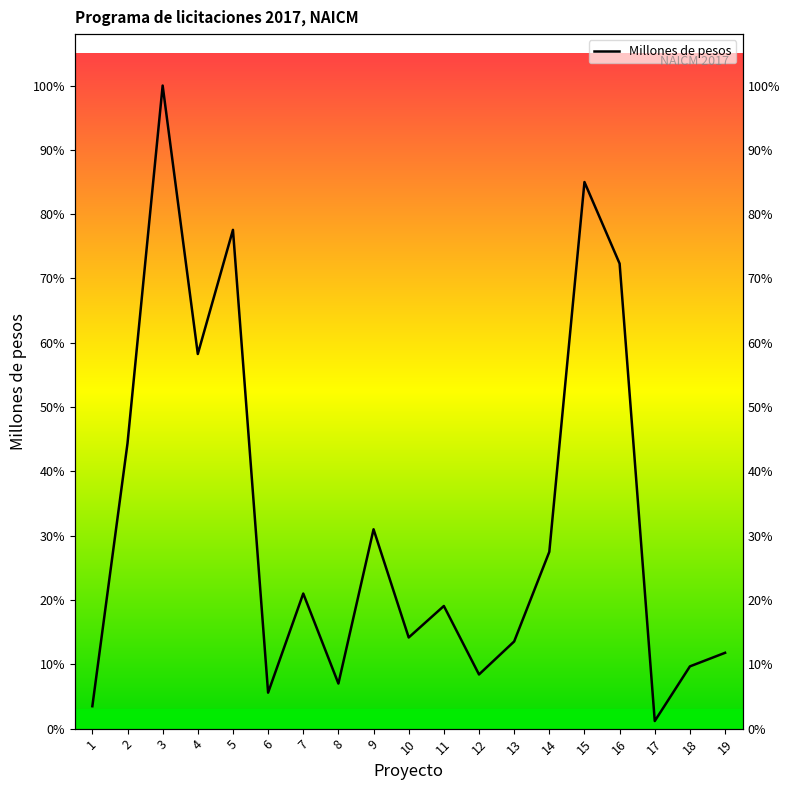

At which category does the data reach its first local peak?

3